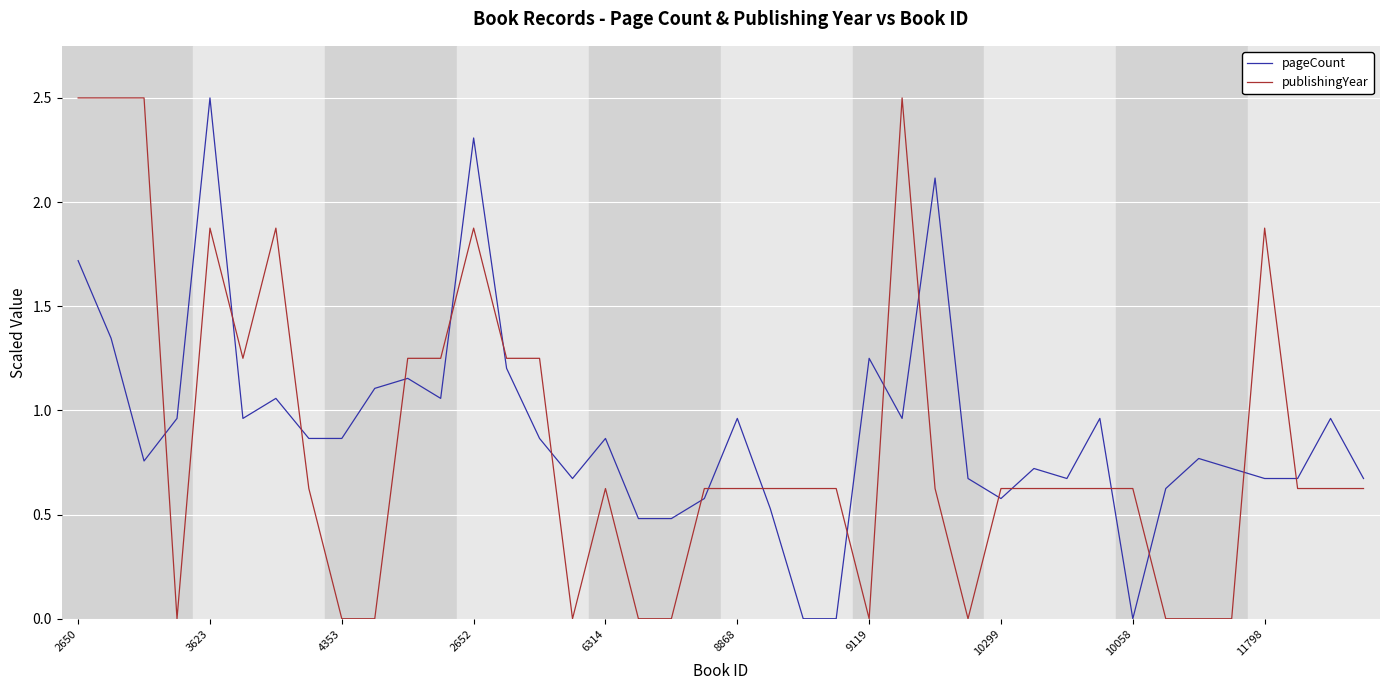

What are all the series names shown in the legend?

pageCount, publishingYear